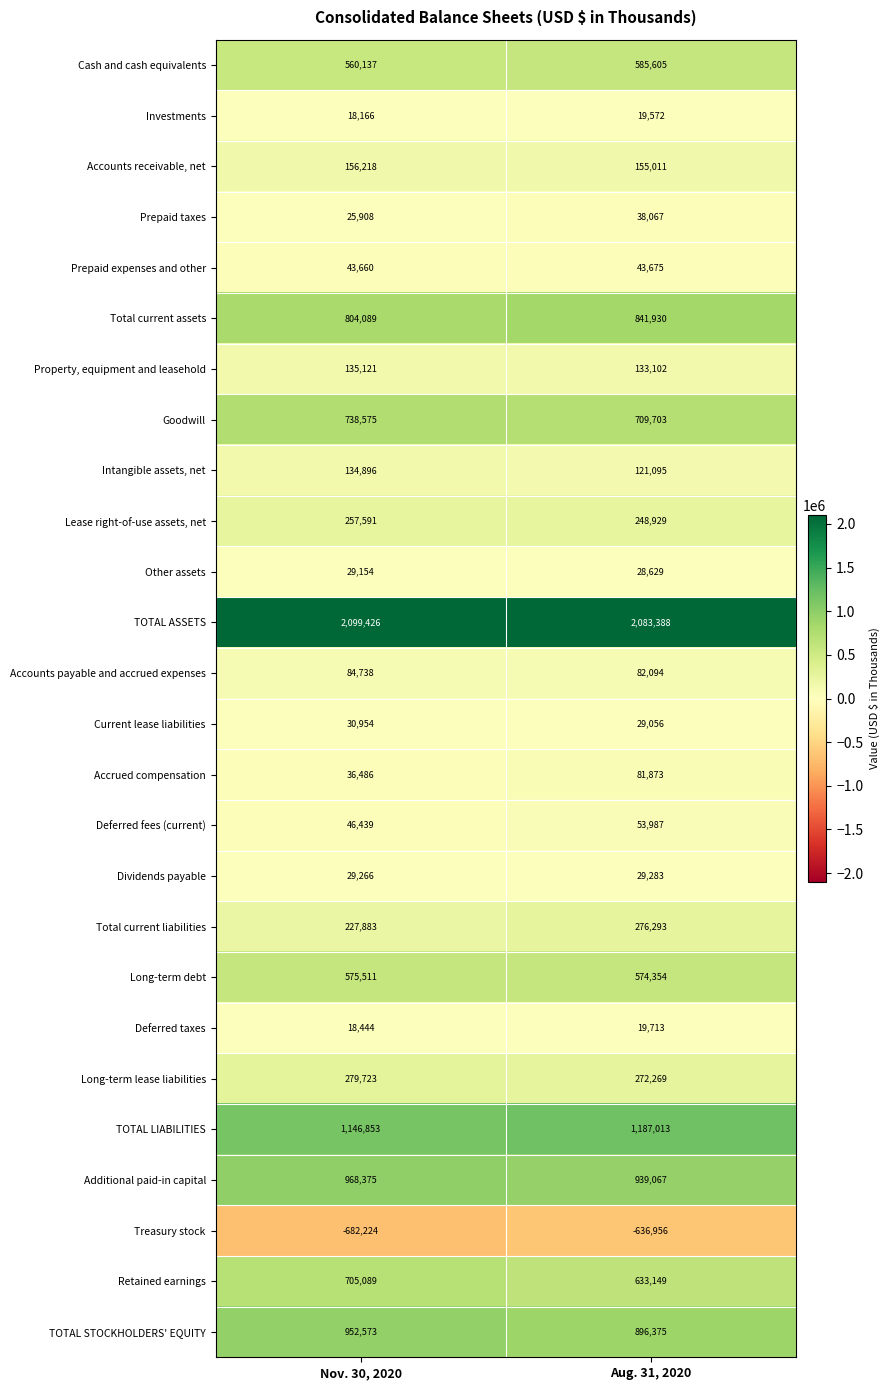

List the series in order of their peak value, lowest first.

Treasury stock, Investments, Deferred taxes, Other assets, Dividends payable, Current lease liabilities, Prepaid taxes, Prepaid expenses and other, Deferred fees (current), Accrued compensation, Accounts payable and accrued expenses, Intangible assets, net, Property, equipment and leasehold, Accounts receivable, net, Lease right-of-use assets, net, Total current liabilities, Long-term lease liabilities, Long-term debt, Cash and cash equivalents, Retained earnings, Goodwill, Total current assets, TOTAL STOCKHOLDERS' EQUITY, Additional paid-in capital, TOTAL LIABILITIES, TOTAL ASSETS